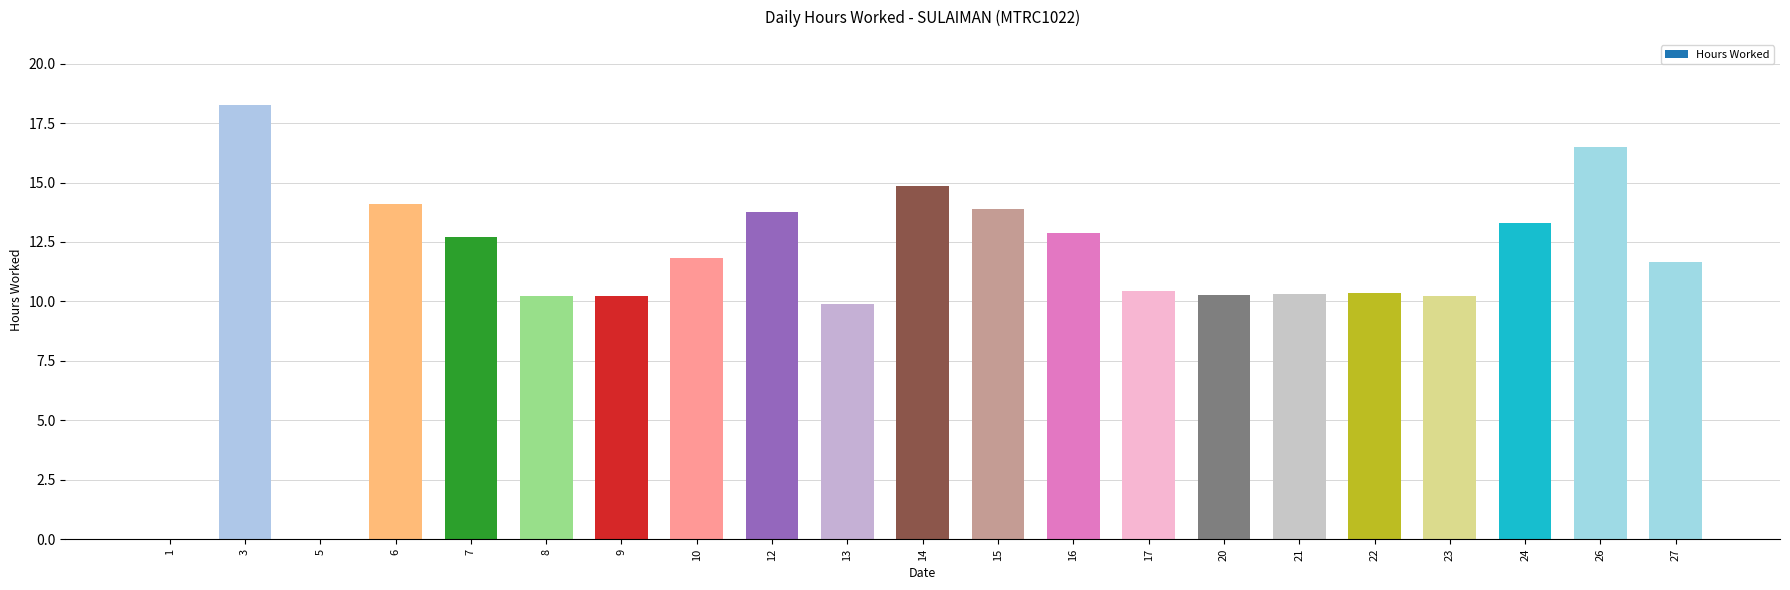

Is it true that the value at 15 is 13.9?

True